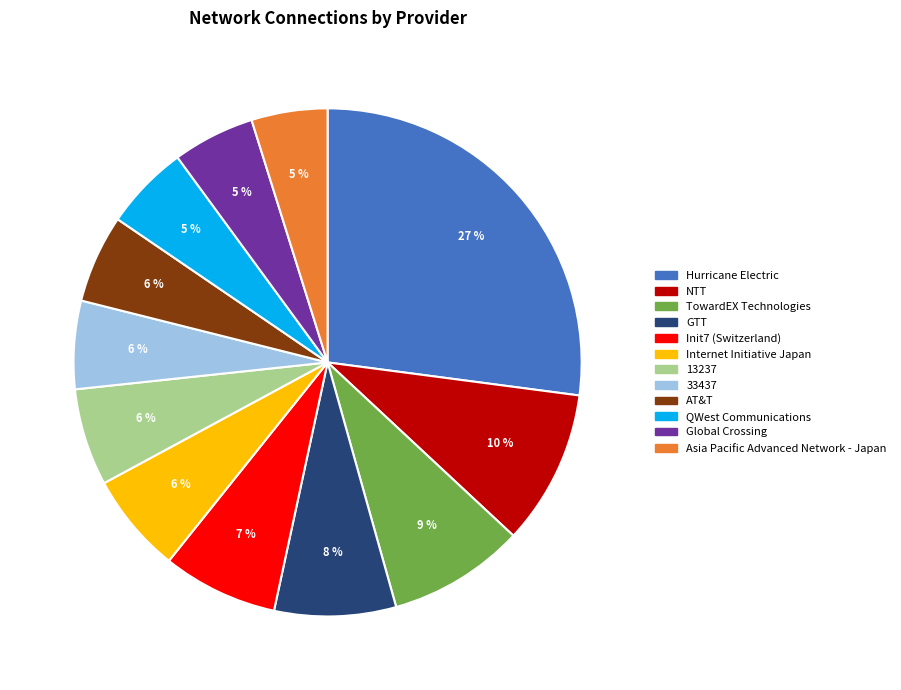

What is the ratio of the value at Init7 (Switzerland) to the value at TowardEX Technologies?

0.8